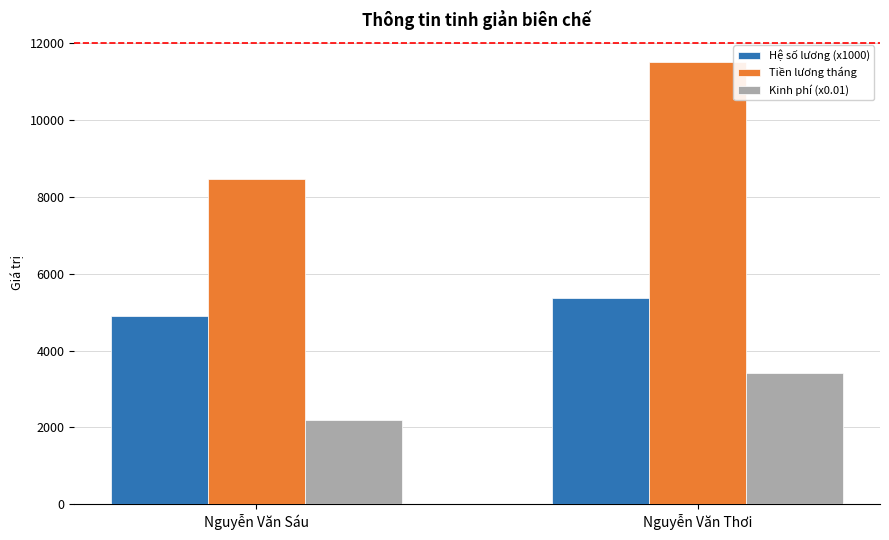

Where is Tiền lương tháng nearest to the value 9994?

Nguyễn Văn Sáu